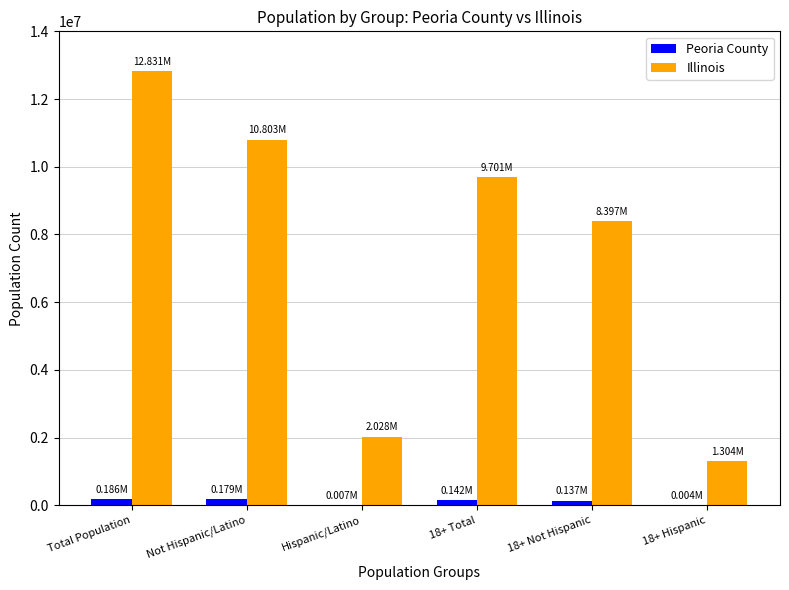

Which series changed the most between Not Hispanic/Latino and 18+ Not Hispanic?

Illinois